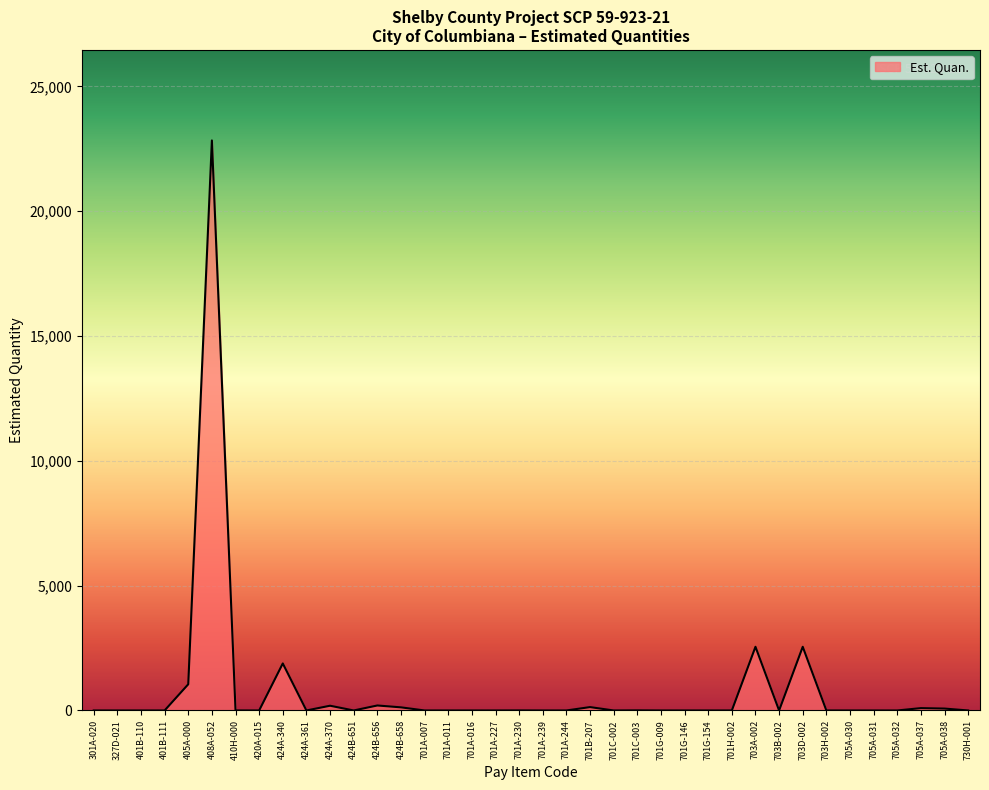

Does the chart have visible grid lines?

Yes